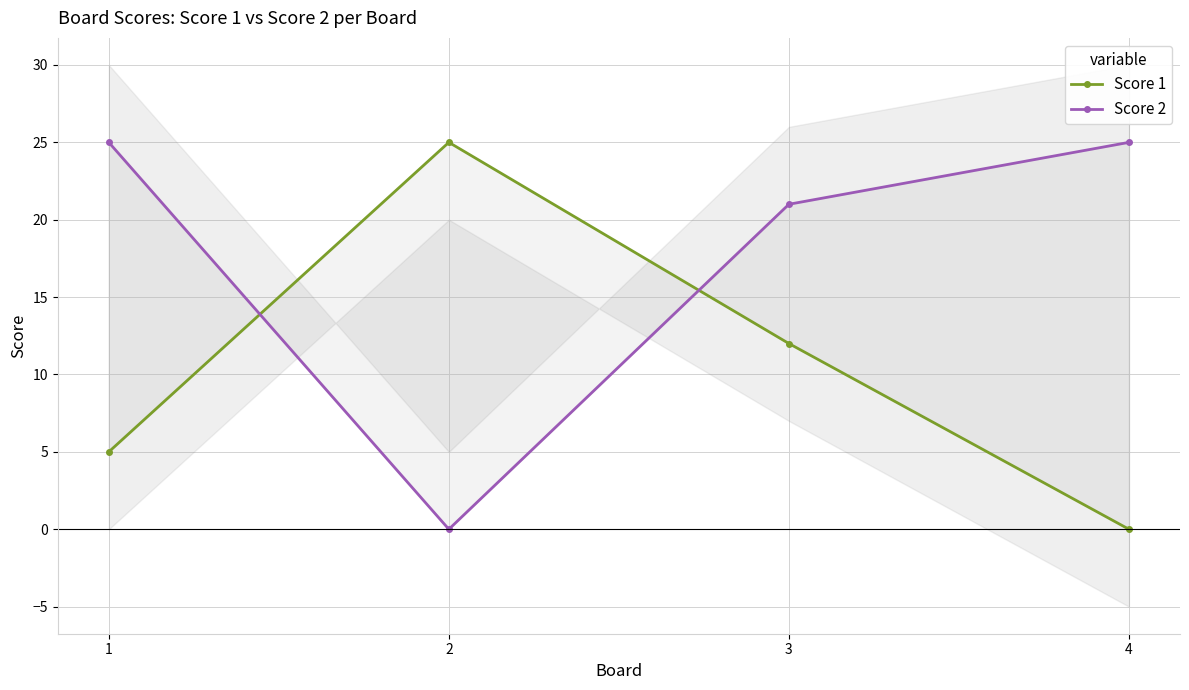

Read the Score 1 value at 2.

25